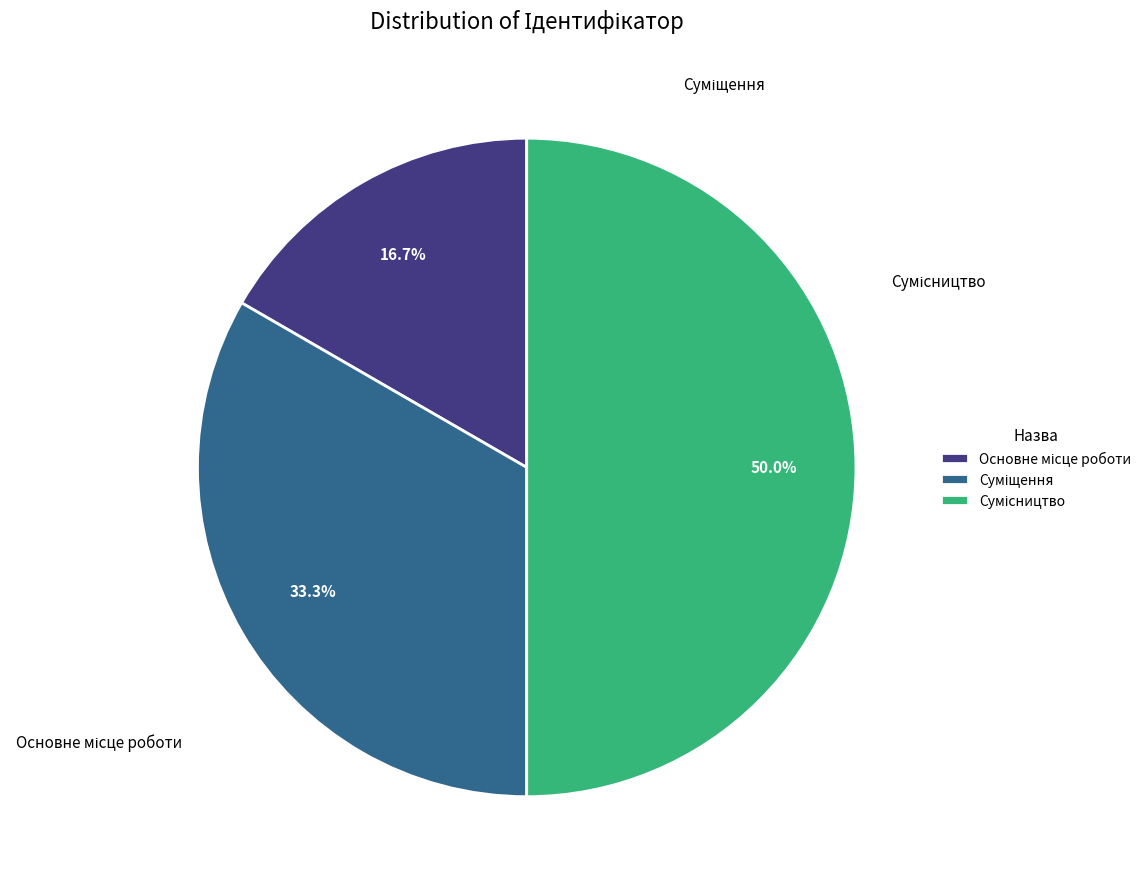

Count the number of slices in the pie.

3